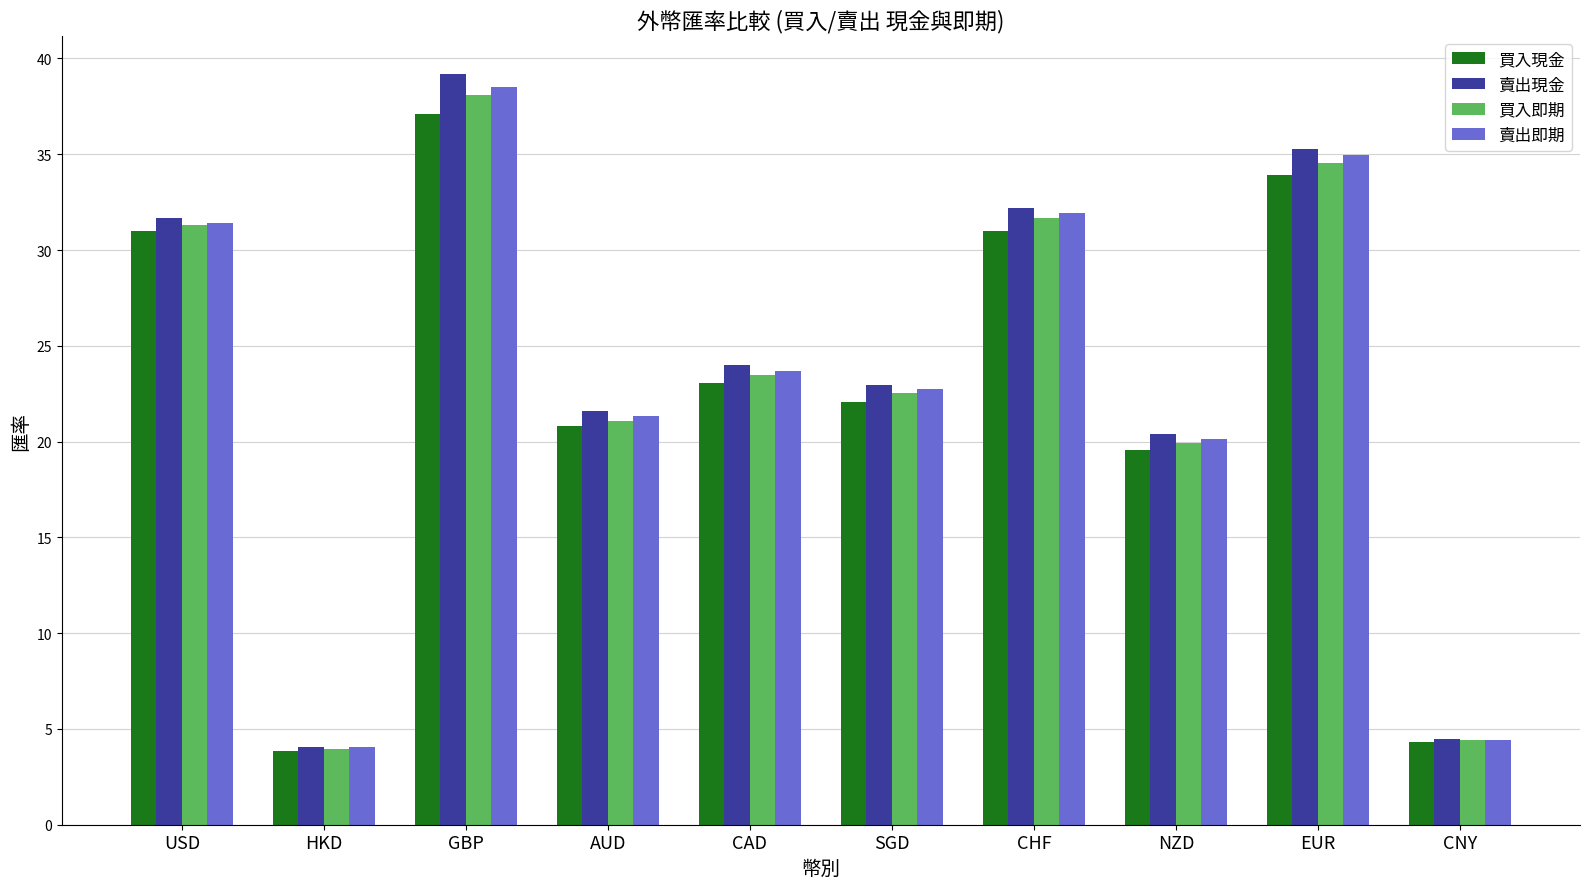

Which category has the lowest value in the 賣出即期 series?

HKD